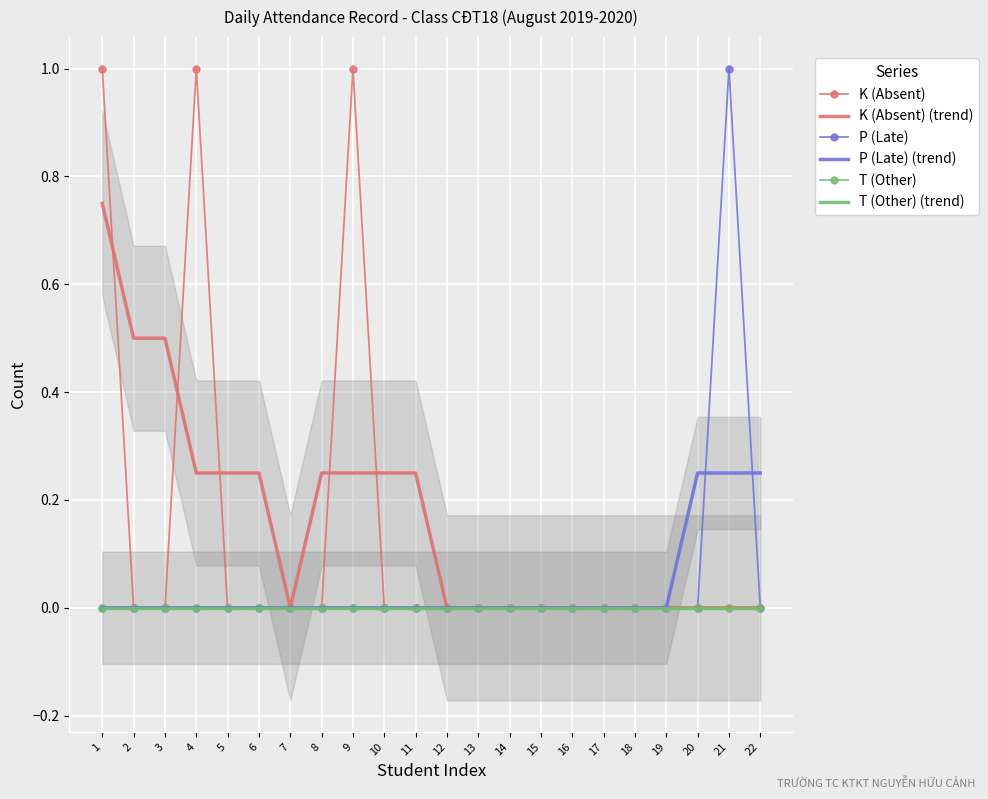

How many data points in K (Absent) are above 0?

3